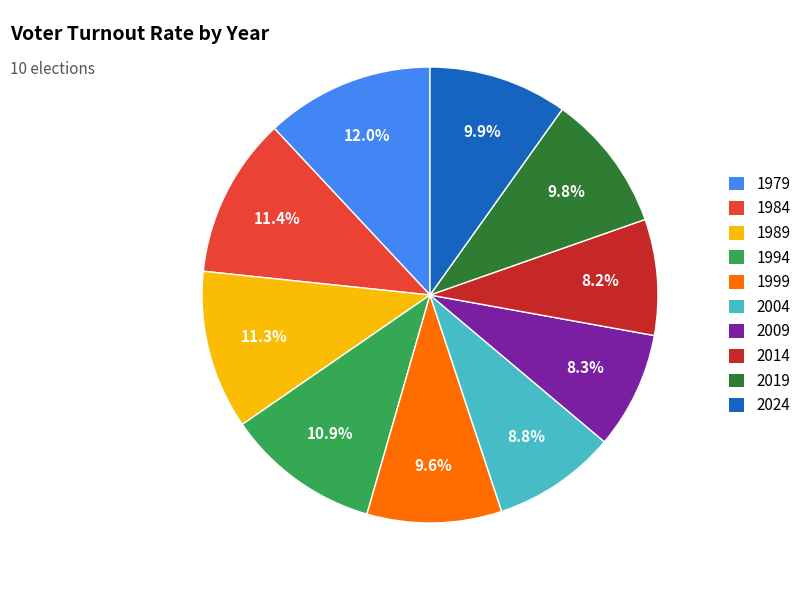

Does any single category account for the majority?

No